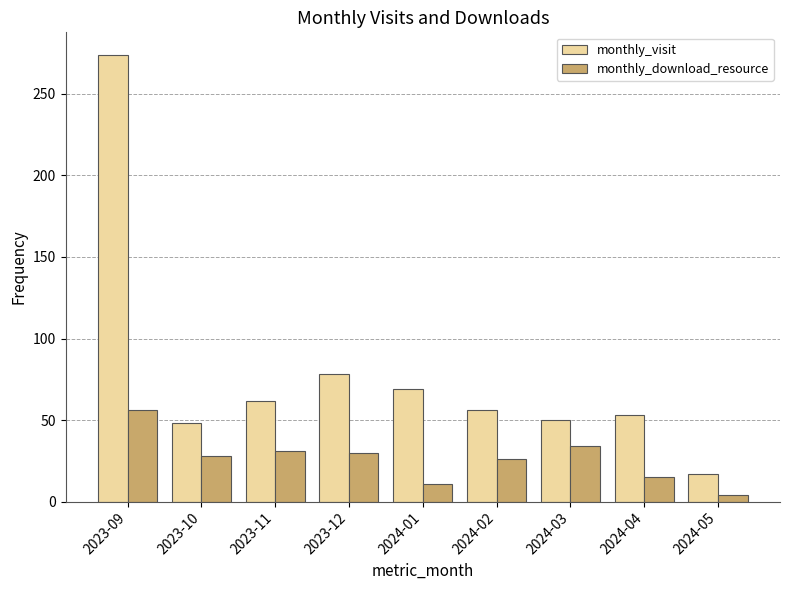

What is the label of the 3rd bar from the right?

2024-03